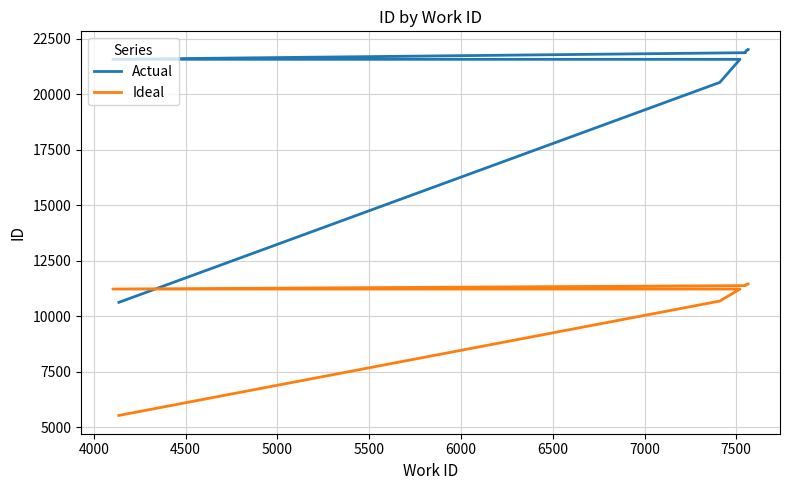

What is the highest value of the Ideal series?

11450.4